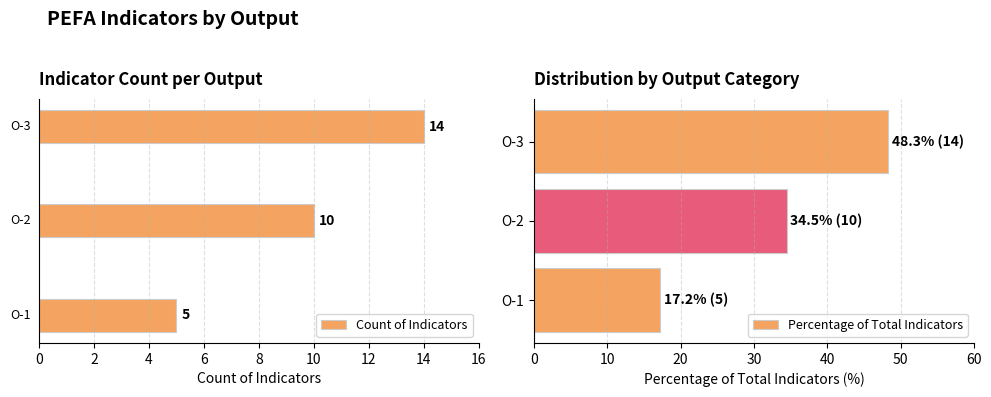

How many Count of Indicators values are between 5 and 14?

3